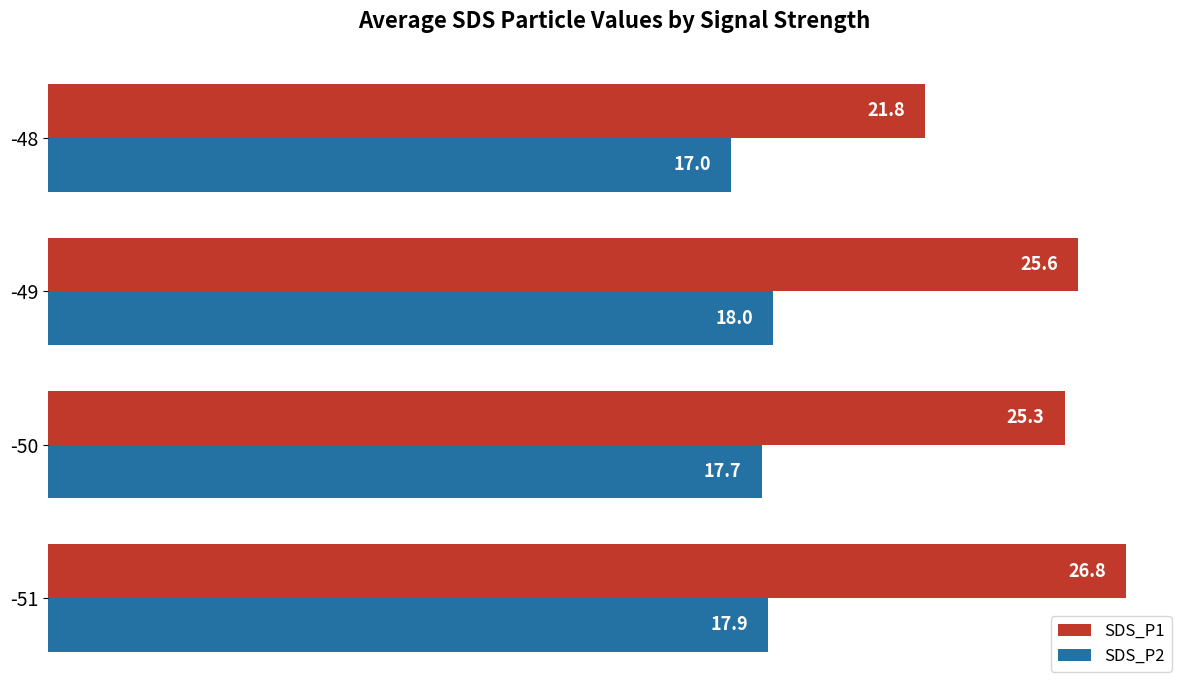

Rank the series by their average value, from highest to lowest.

SDS_P1, SDS_P2